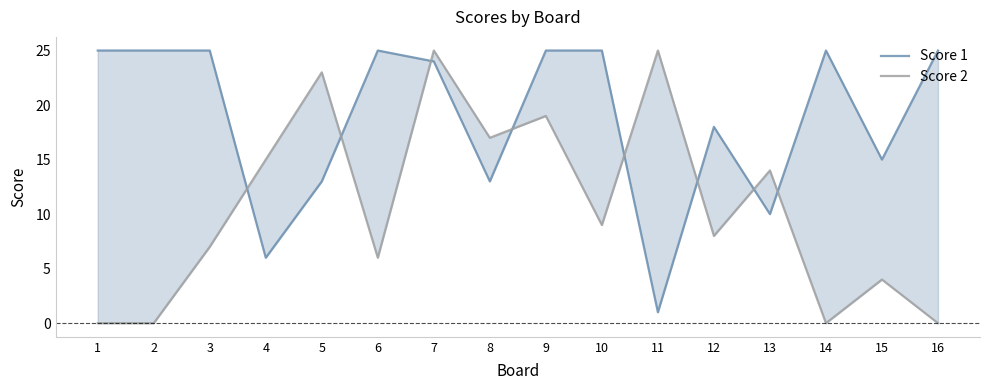

Reading left to right, list all the values displayed in this chart.

Score 1: 1=25	2=25	3=25	4=6	5=13	6=25	7=24	8=13	9=25	10=25	11=1	12=18	13=10	14=25	15=15	16=25
Score 2: 1=0	2=0	3=7	4=15	5=23	6=6	7=25	8=17	9=19	10=9	11=25	12=8	13=14	14=0	15=4	16=0